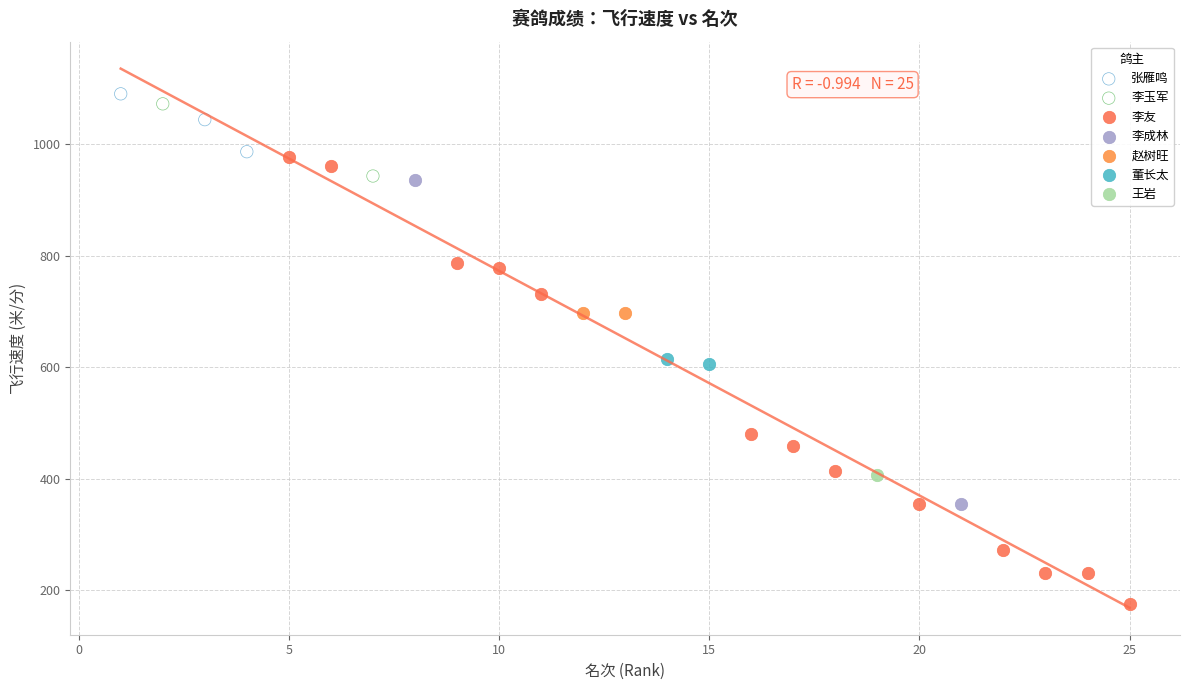

Which series contains the highest Y value?

张雁鸣